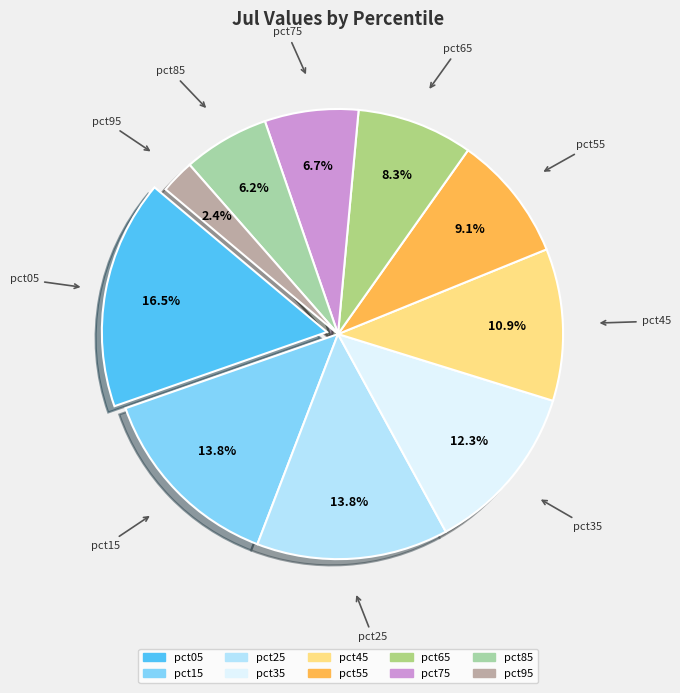

Which has a higher value, pct35 or pct65?

pct35